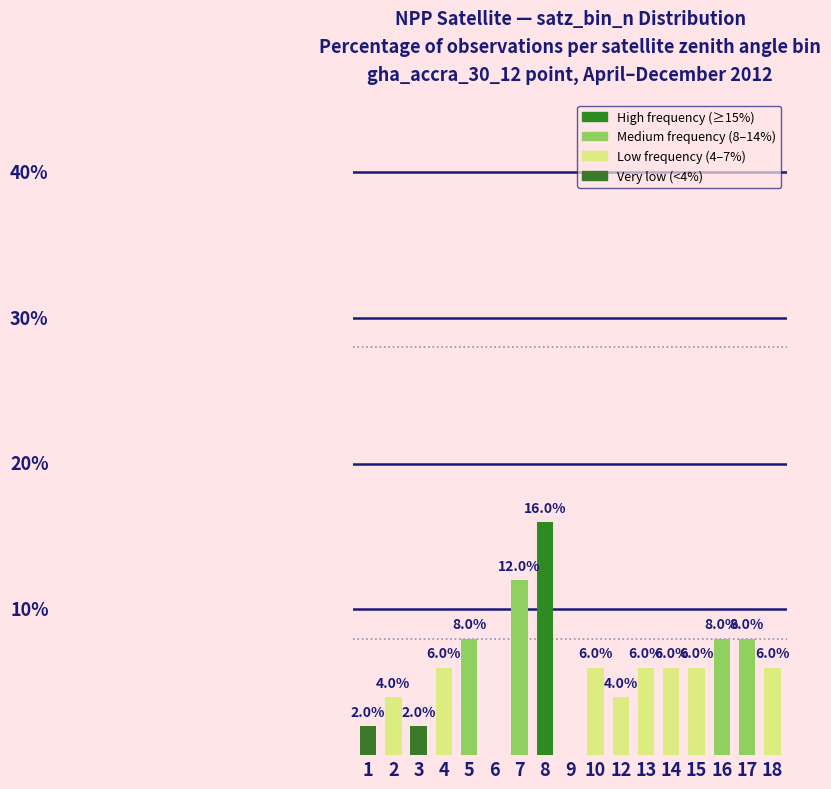

List the labels in order of value, largest first.

8, 7, 5, 16, 17, 4, 10, 13, 14, 15, 18, 2, 12, 1, 3, 6, 9